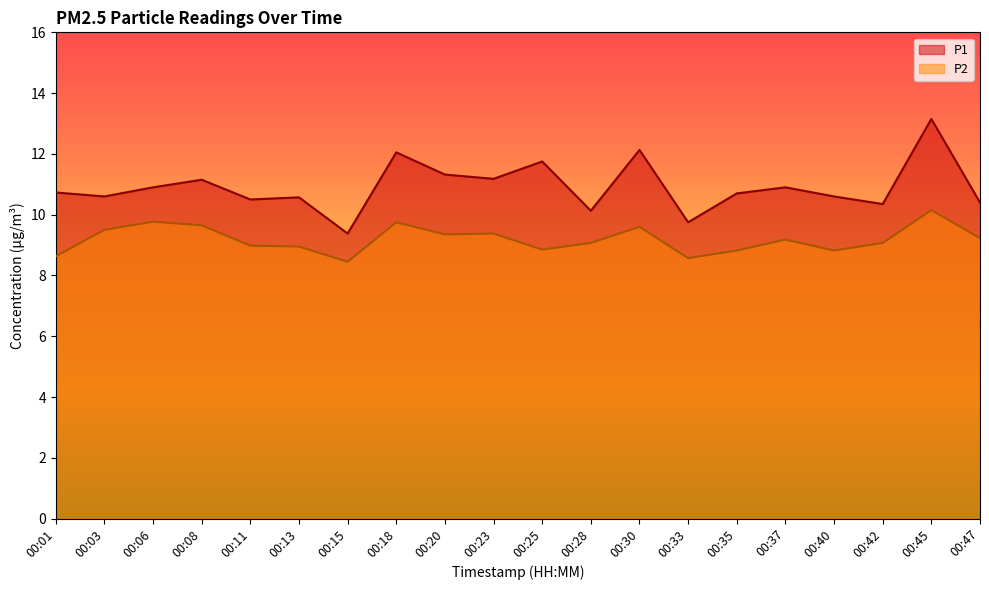

The value of P1 at 00:18 is 12.1. True or false?

True